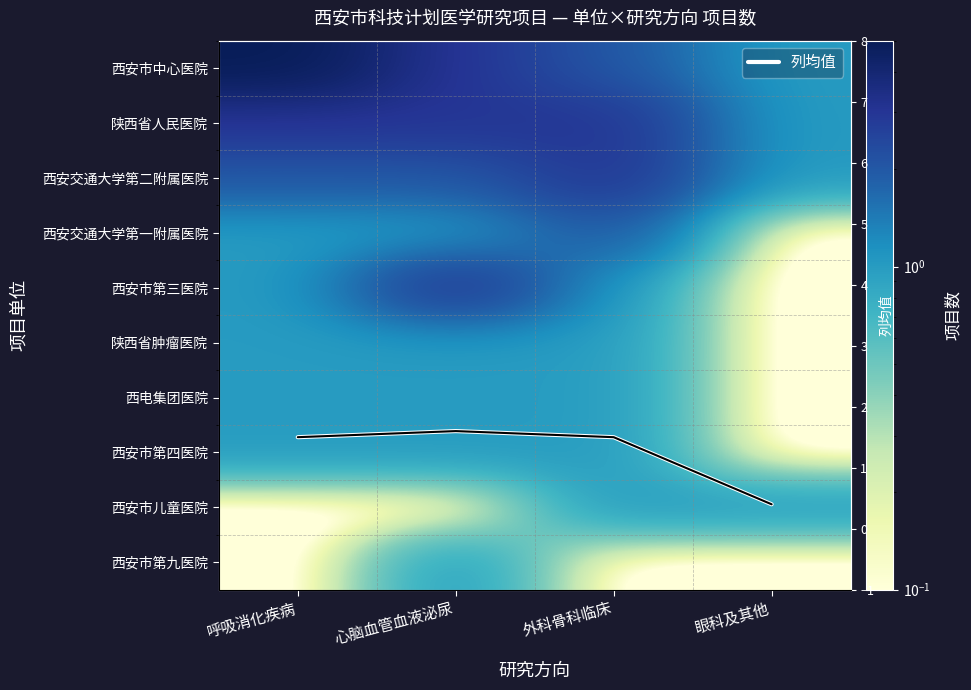

True or false: 列均值 has more than 1 interior local peaks.

False